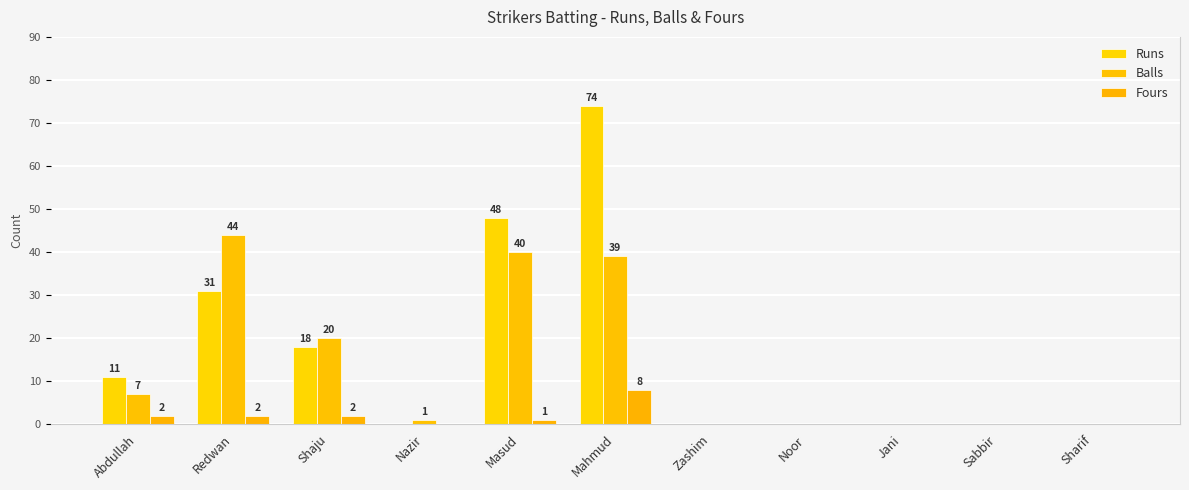

What is the difference between the Fours values at Zashim and Shaju?

2